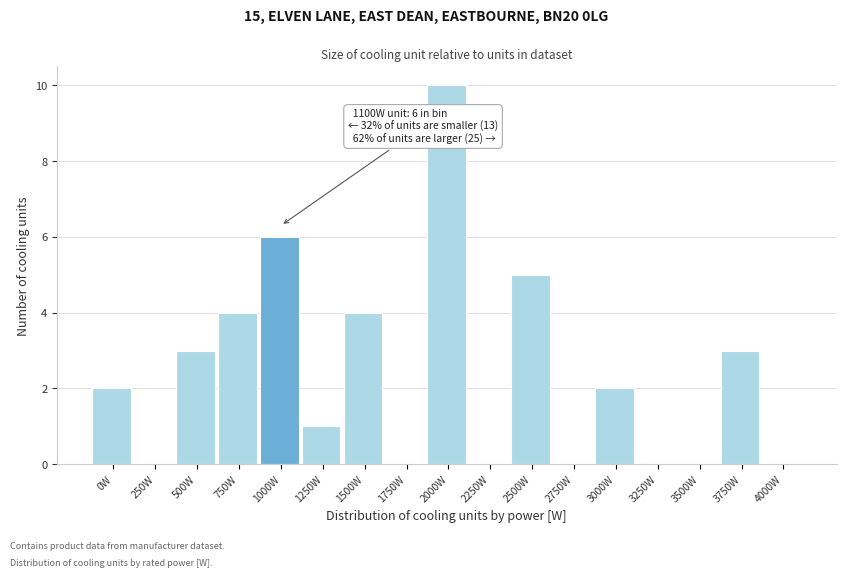

Reading right to left, what are all the values shown in this chart?

4000W=0	3750W=3	3500W=0	3250W=0	3000W=2	2750W=0	2500W=5	2250W=0	2000W=10	1750W=0	1500W=4	1250W=1	1000W=6	750W=4	500W=3	250W=0	0W=2